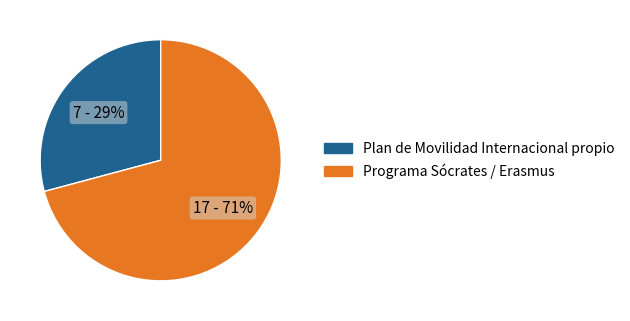

How many slices are in this pie chart?

2